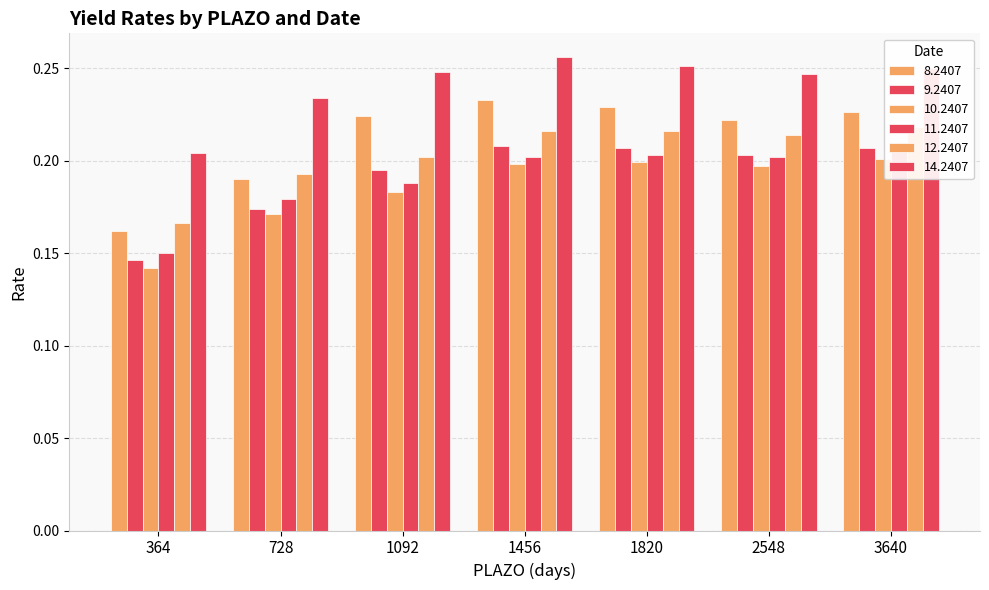

What is the value of the 9.2407 bar at the 4th from the left?

0.2